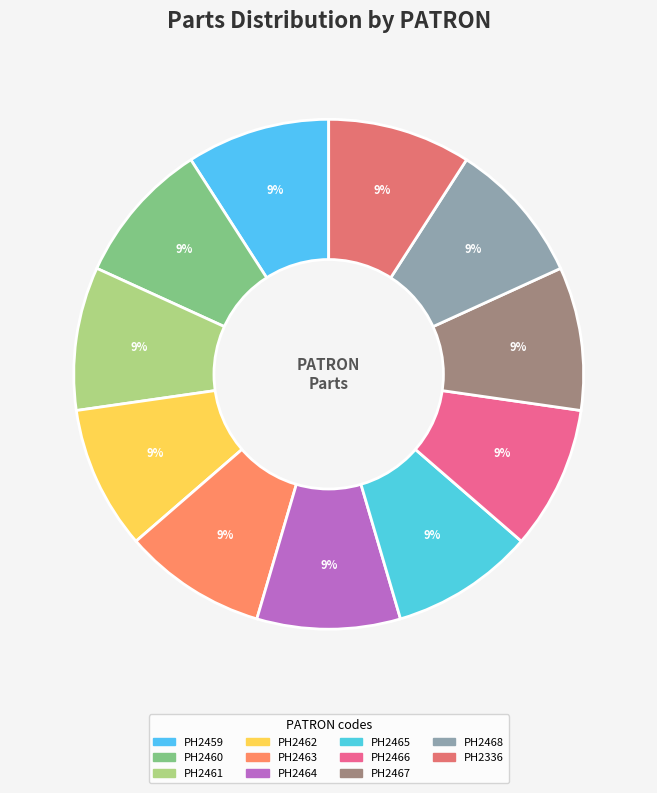

How many segments does this pie chart have?

11